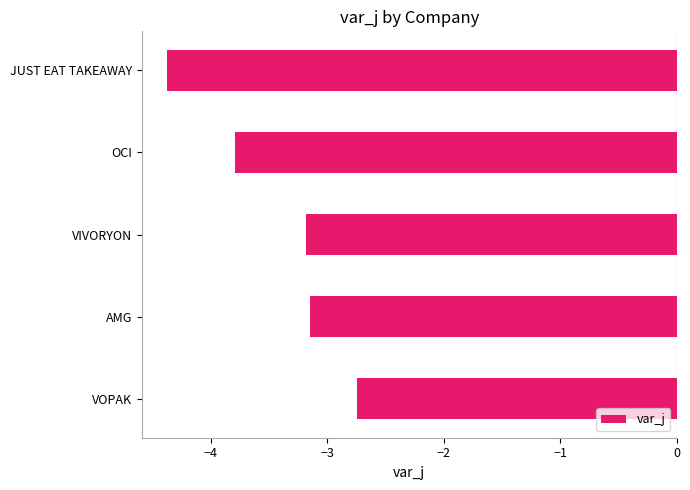

What is the value of the 5th bar from the top?

-2.7